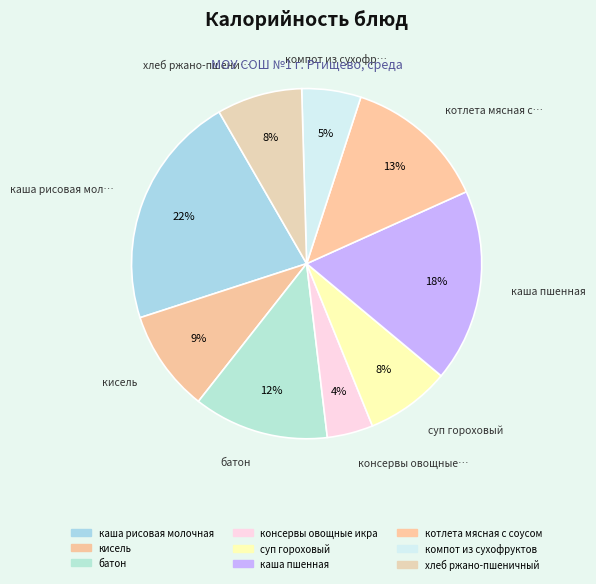

What percentage is NOT represented by компот из сухофруктов?

94.5%